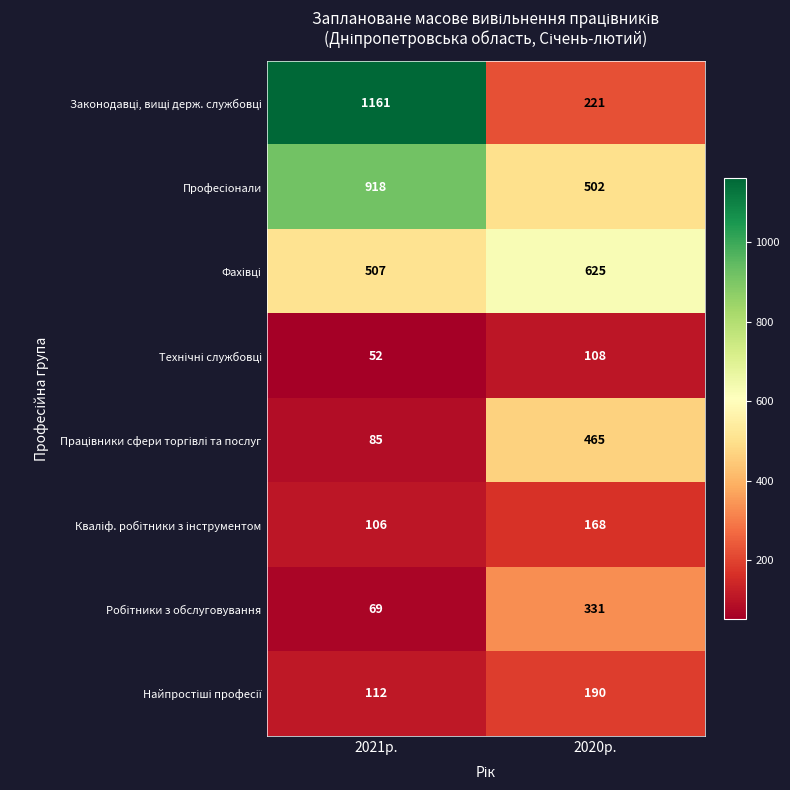

What is the difference between the highest and lowest values at 2021р.?

1109